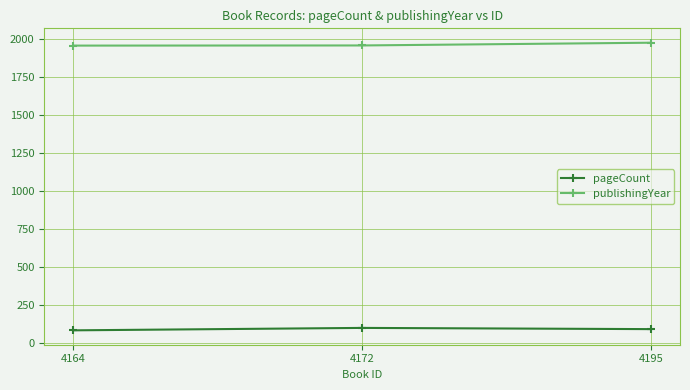

Rank the series at 4195 from lowest to highest value.

pageCount, publishingYear